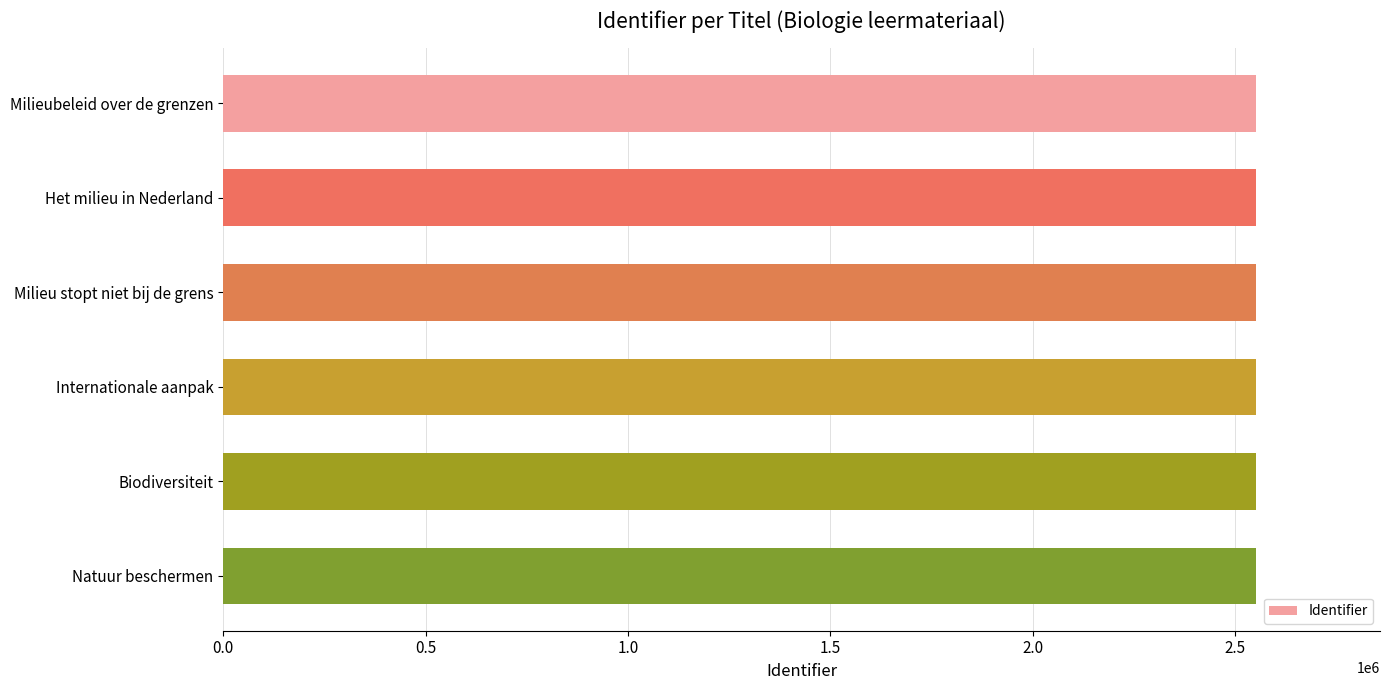

What is the average value?

2551480